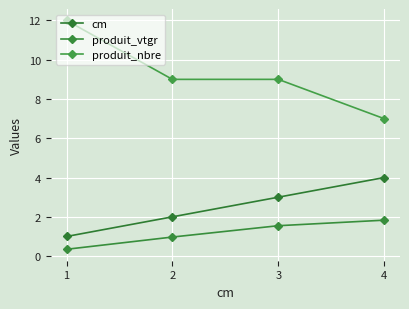

Reading left to right, what are all the values shown in this chart?

cm: 1=1.0	2=2.0	3=3.0	4=4.0
produit_vtgr: 1=0.3	2=1.0	3=1.5	4=1.8
produit_nbre: 1=12.0	2=9.0	3=9.0	4=7.0